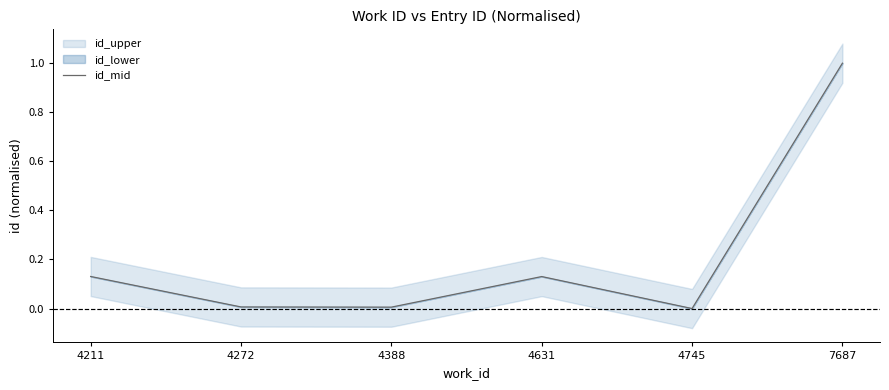

What is the sum of all values?

1.3